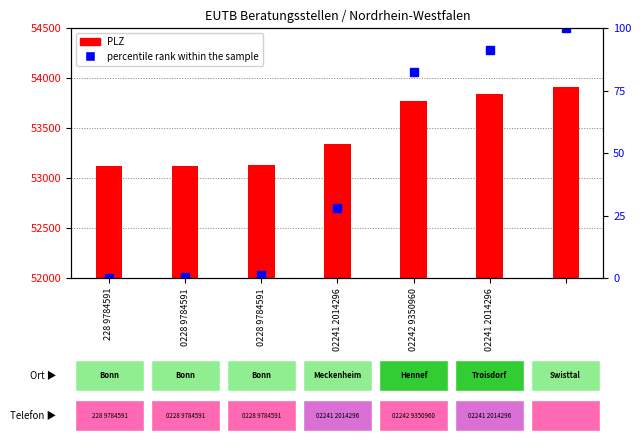

Between 0228 9784591 and 02241 2014296, which series saw the biggest shift?

PLZ